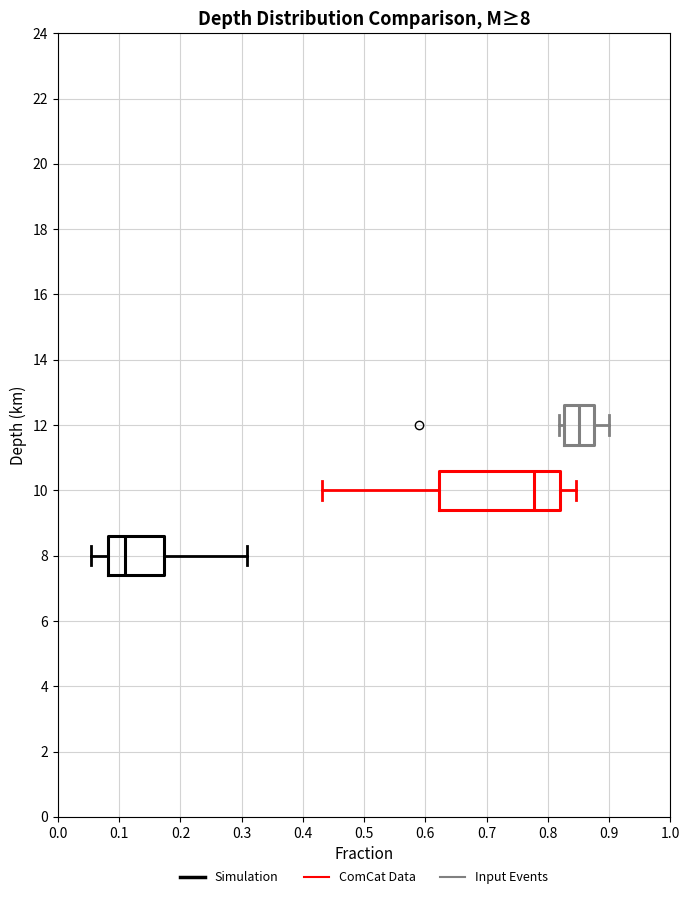

Comparing the boxes themselves (not the whiskers), which one is the widest?

10